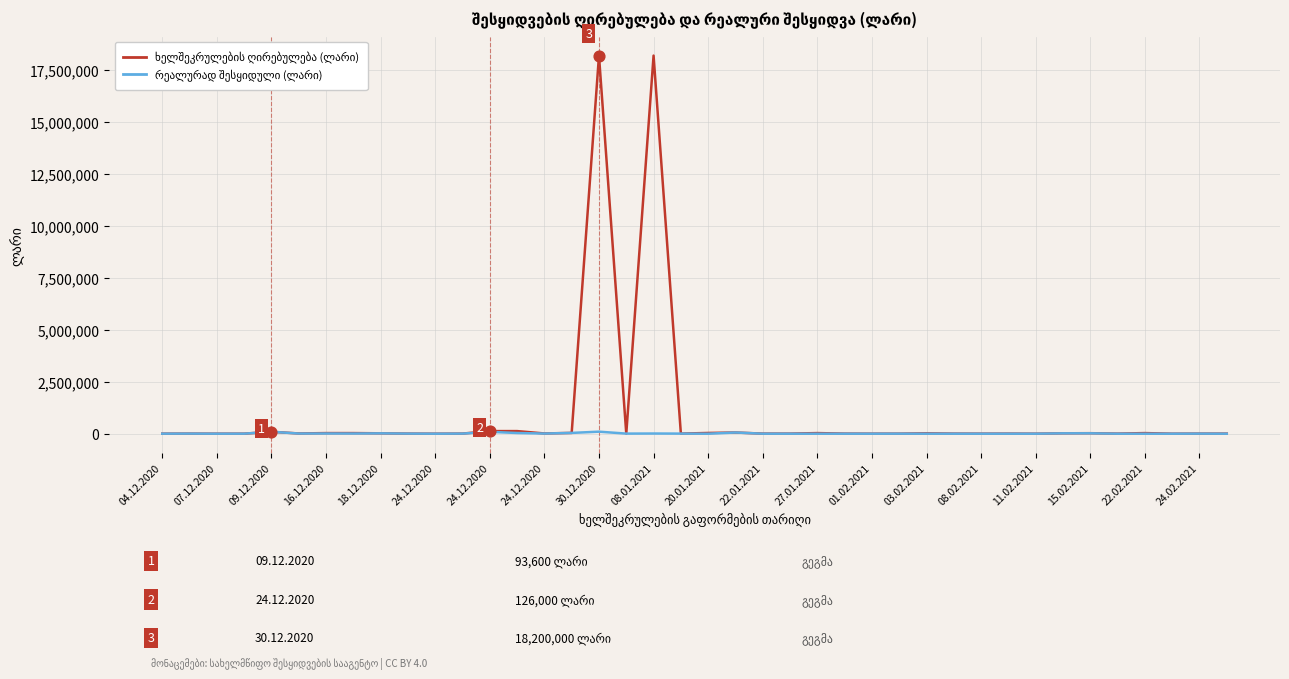

Which series contains the highest Y value?

ხელშეკრულების ღირებულება (ლარი)